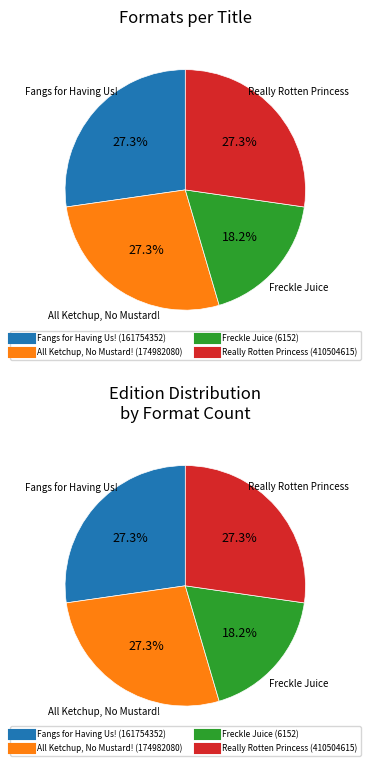

Rank the categories by value from lowest to highest.

Freckle Juice (6152), Fangs for Having Us! (161754352), All Ketchup, No Mustard! (174982080), Really Rotten Princess (410504615)